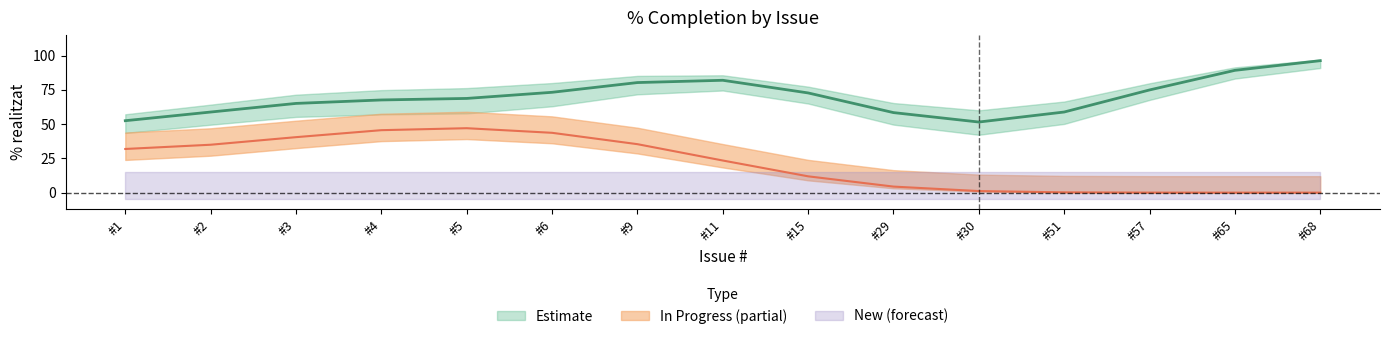

How many lines are shown in the chart?

3